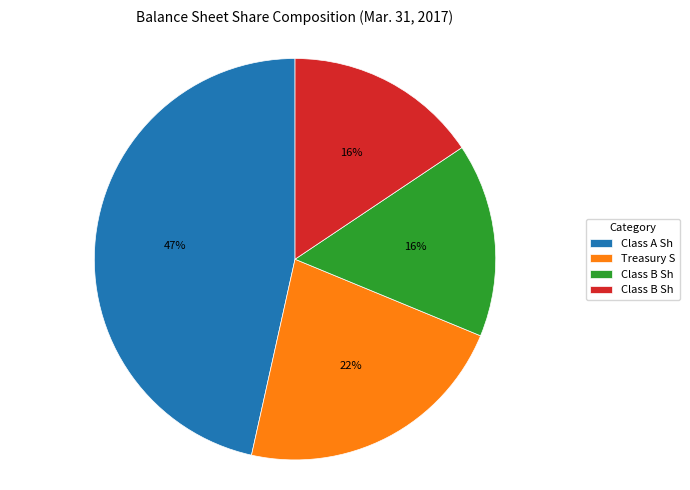

Is there any slice that represents more than half of the pie?

No